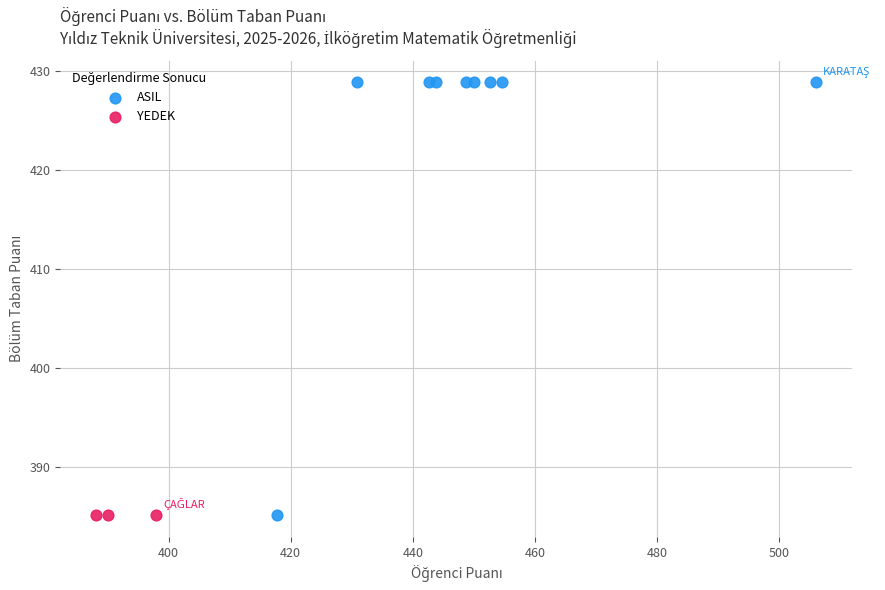

Which series contains the highest Y value?

ASIL